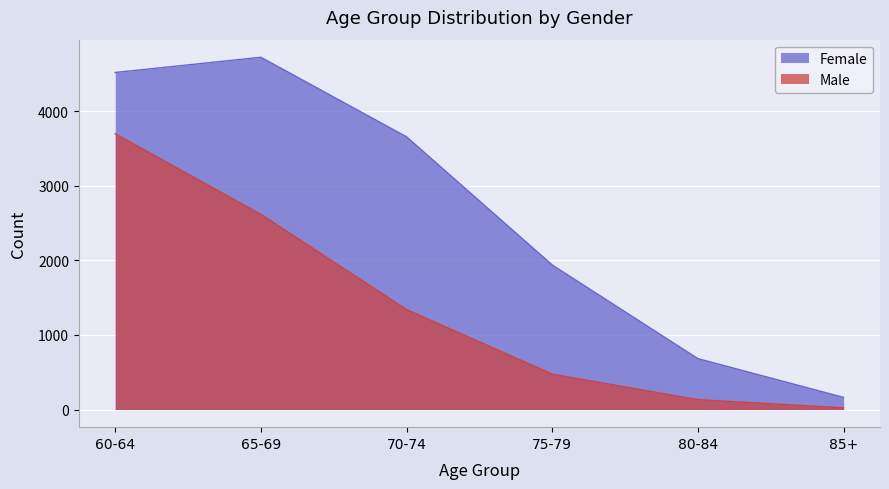

At how many categories does at least one series exceed 4120?

2